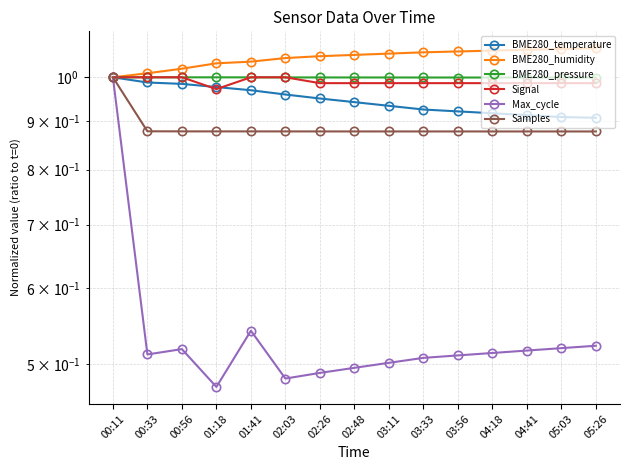

What is the difference between the maximum and minimum values in the Max_cycle series?

0.5